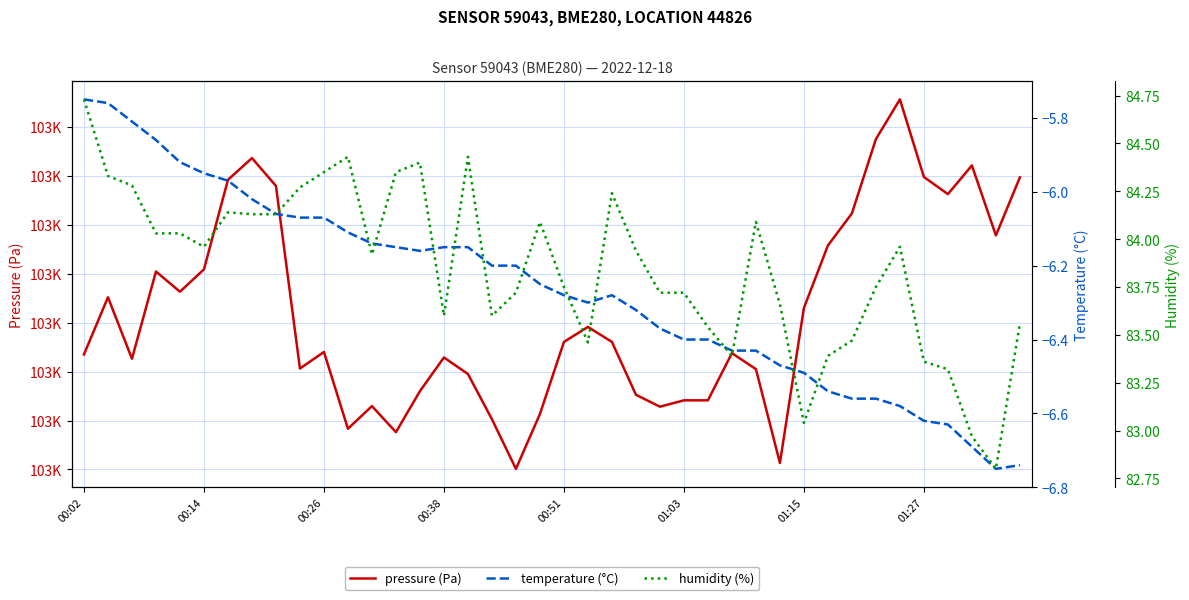

Which series has the largest total across all categories?

pressure (Pa)